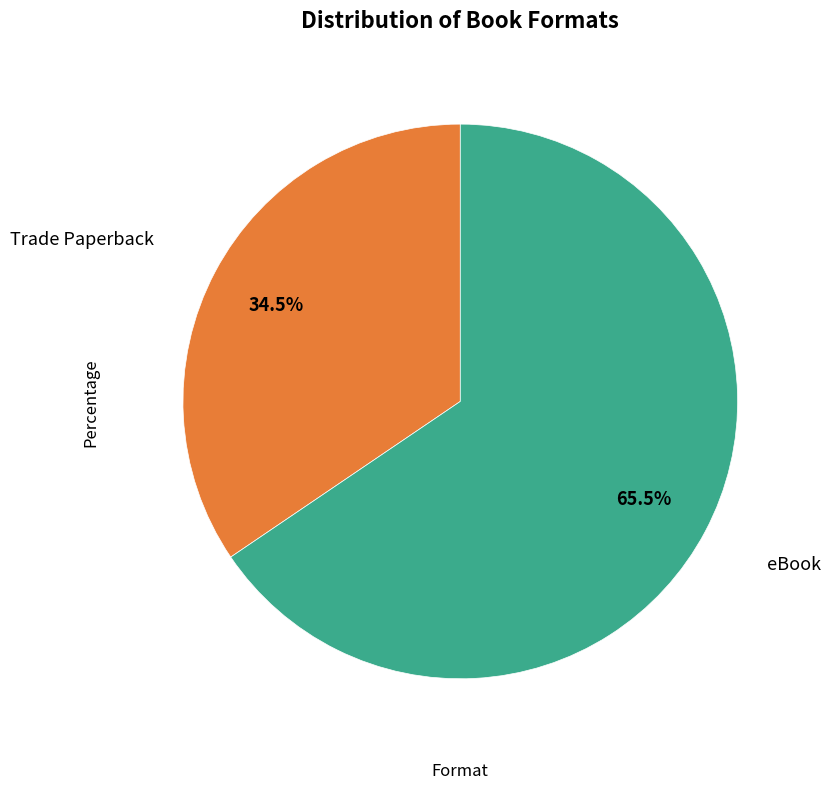

Is there any slice that represents more than half of the pie?

Yes